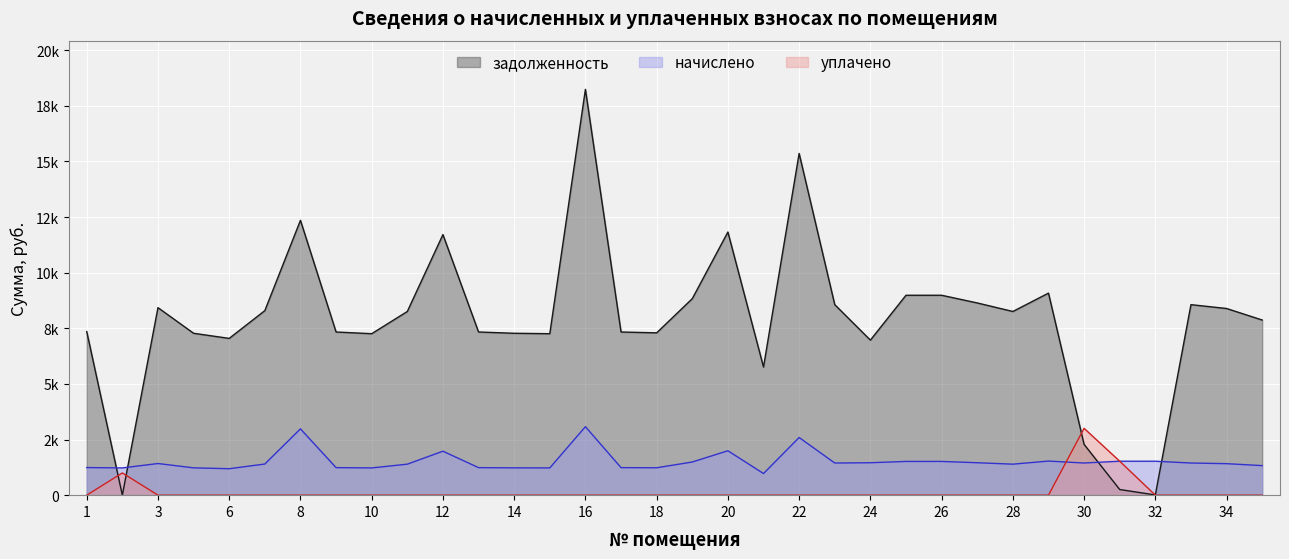

List the labels in order of задолженность value, largest first.

16, 22, 8, 20, 12, 29, 25, 26, 19, 27, 23, 33, 3, 34, 7, 11, 28, 35, 1, 9, 13, 17, 18, 5, 14, 10, 15, 6, 24, 21, 30, 31, 32, 2